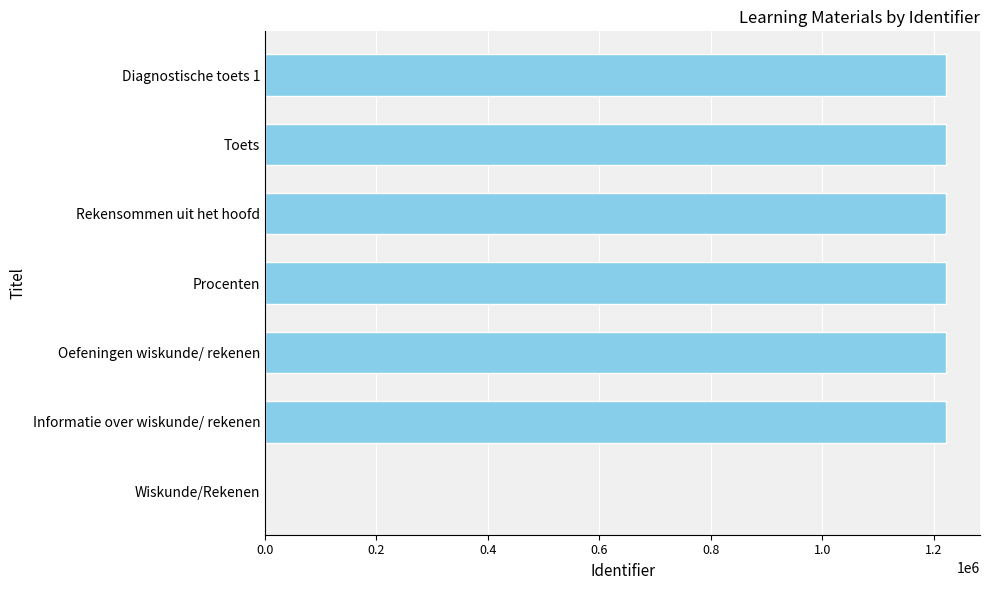

Which has a higher value, Wiskunde/Rekenen or Oefeningen wiskunde/ rekenen?

Oefeningen wiskunde/ rekenen